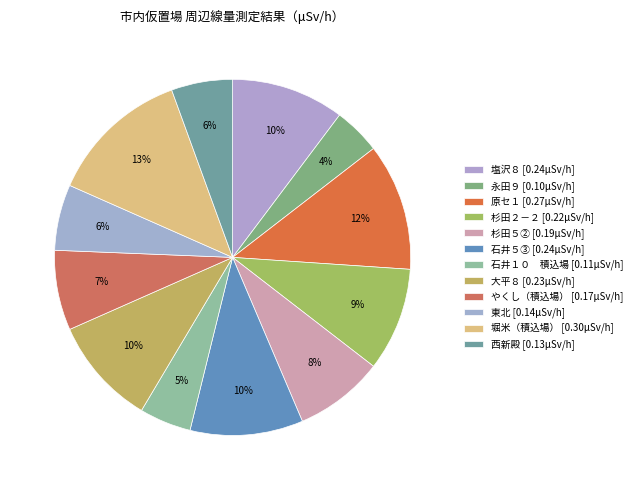

What is the largest slice in the pie chart?

堀米（積込場）